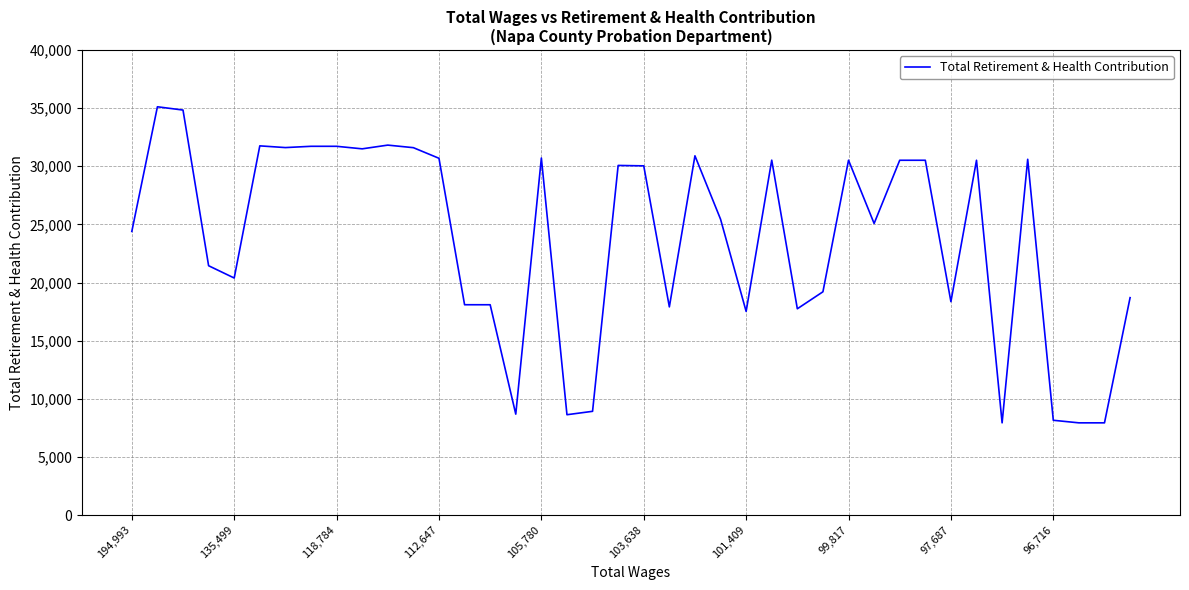

What is the difference between the maximum and minimum values?

27184